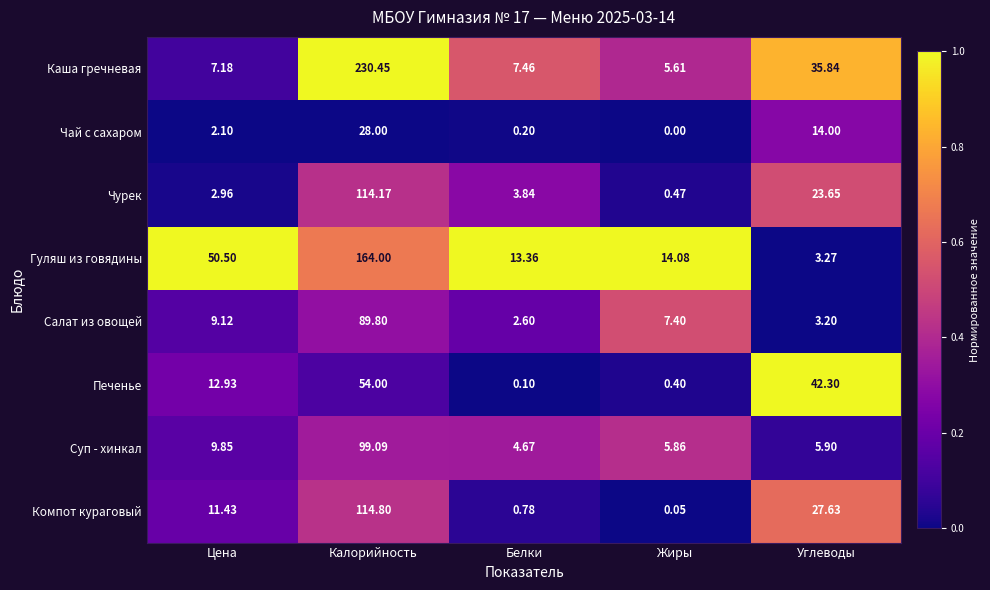

Rank the series at Цена from lowest to highest value.

Чай с сахаром, Чурек, Каша гречневая, Салат из овощей, Суп - хинкал, Компот кураговый, Печенье, Гуляш из говядины